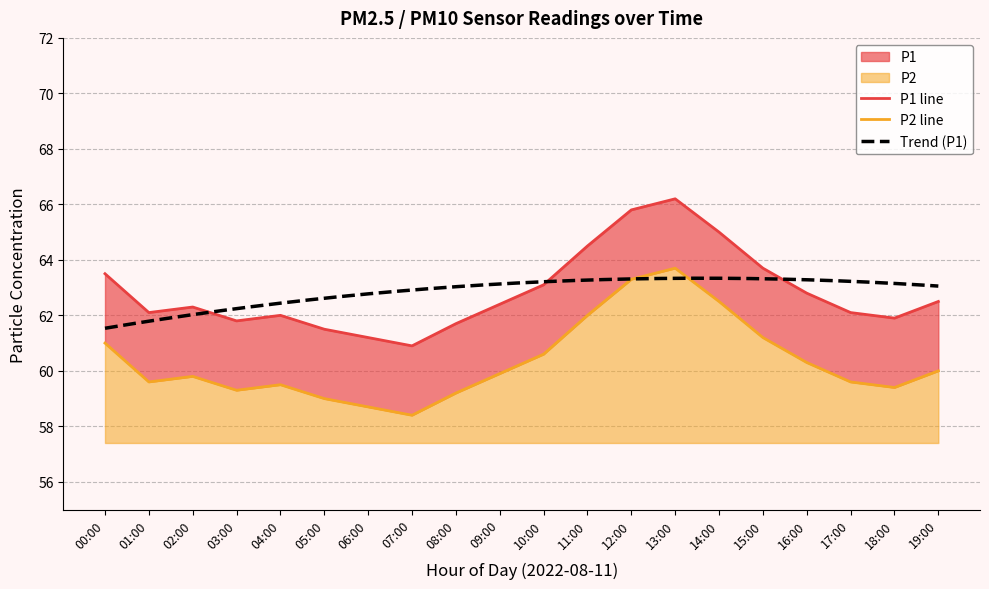

Between 03:00 and 16:00, which is larger?

16:00